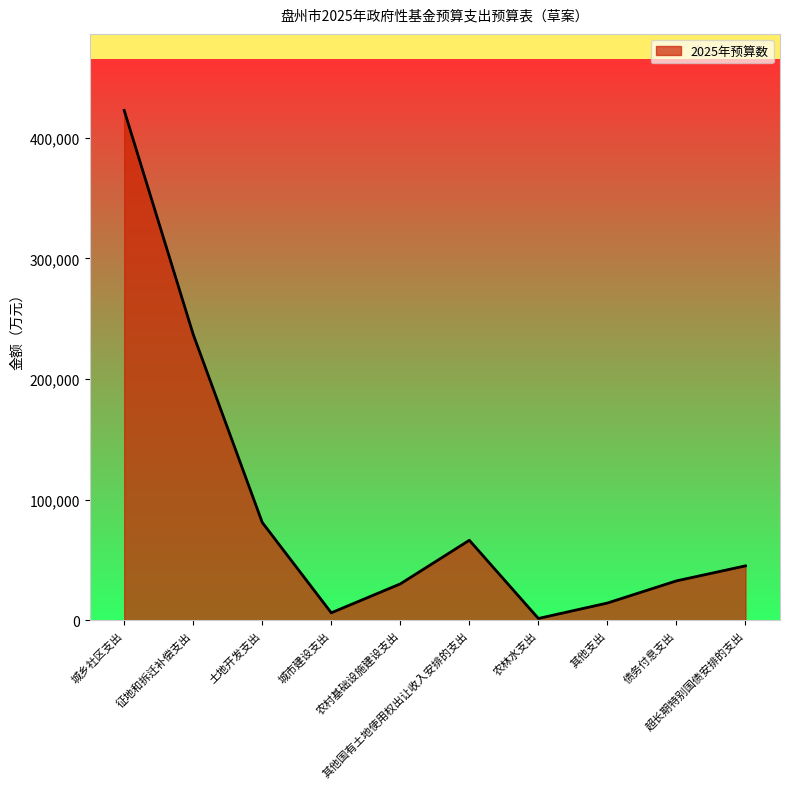

What is the difference between the maximum and minimum values?

421600